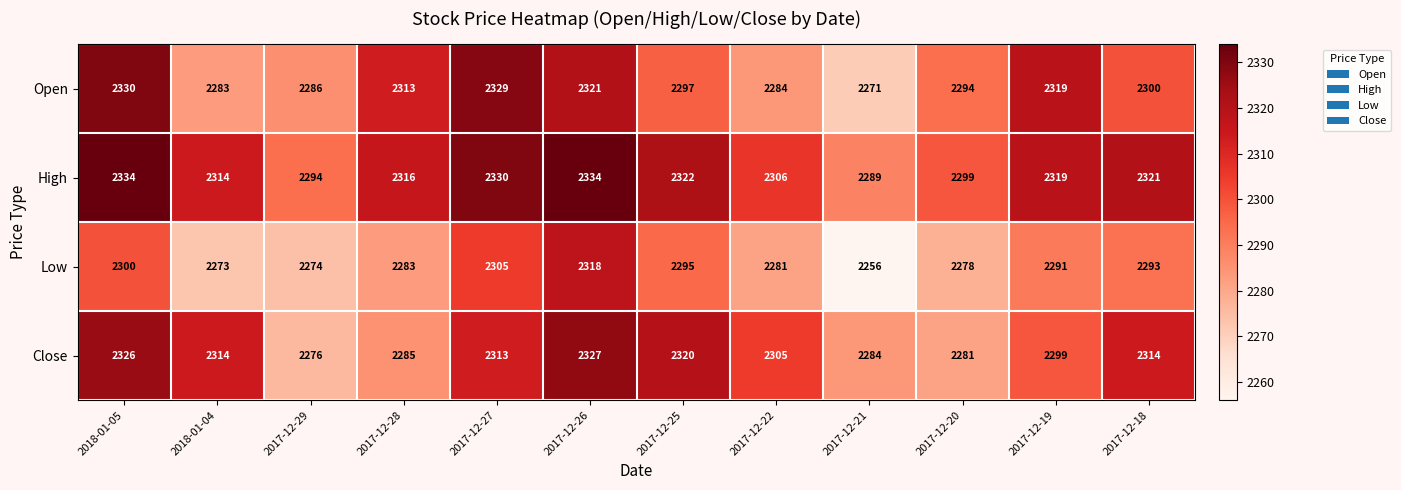

What is the total value across all series at 2017-12-19?

9228